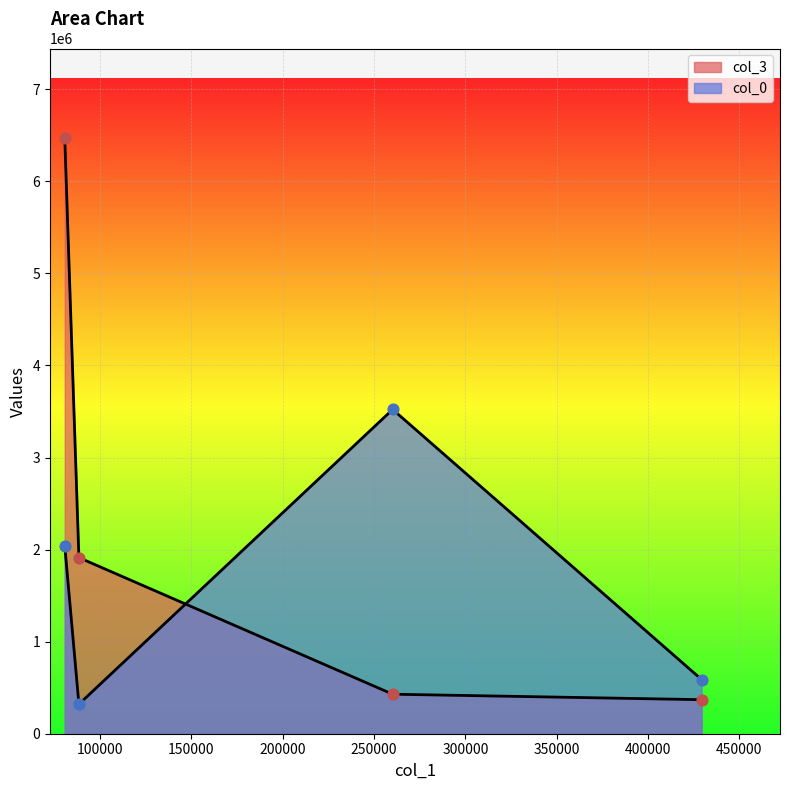

Is the value of col_0 at 80682.25 greater than the value of col_3 at 0?

Yes